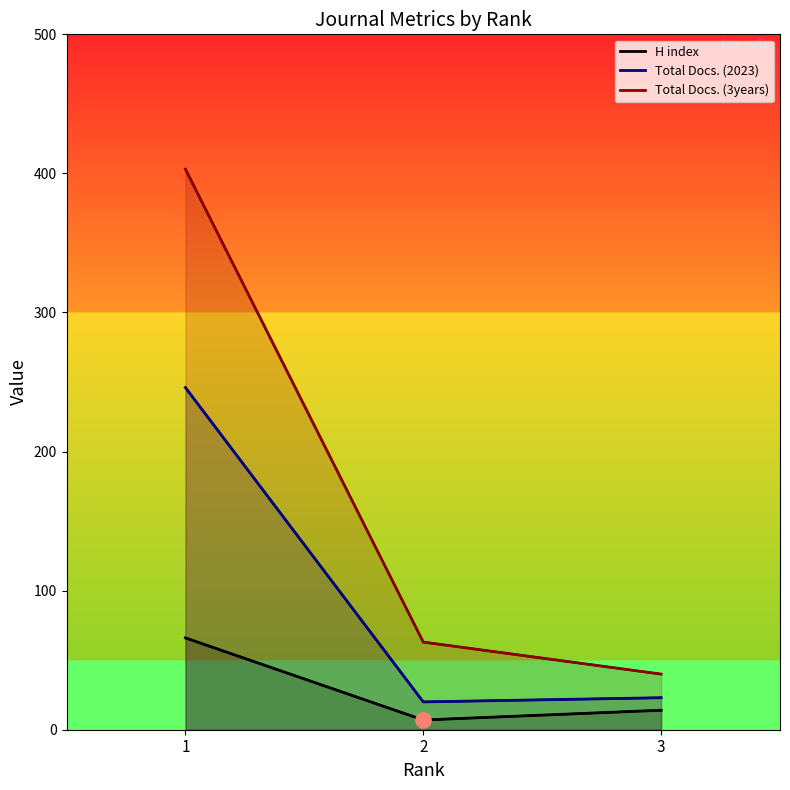

What are all the series names shown in the legend?

H index, Total Docs. (2023), Total Docs. (3years)